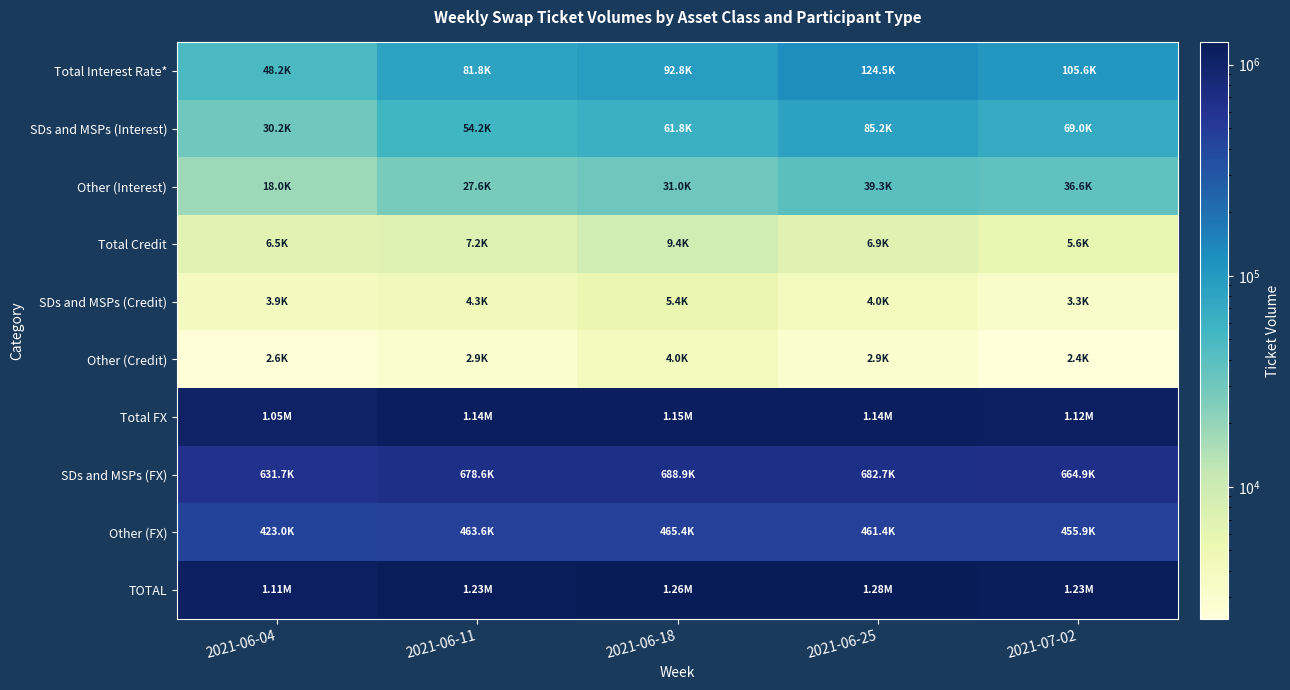

What is the total value across all series at 2021-07-02?

3696254